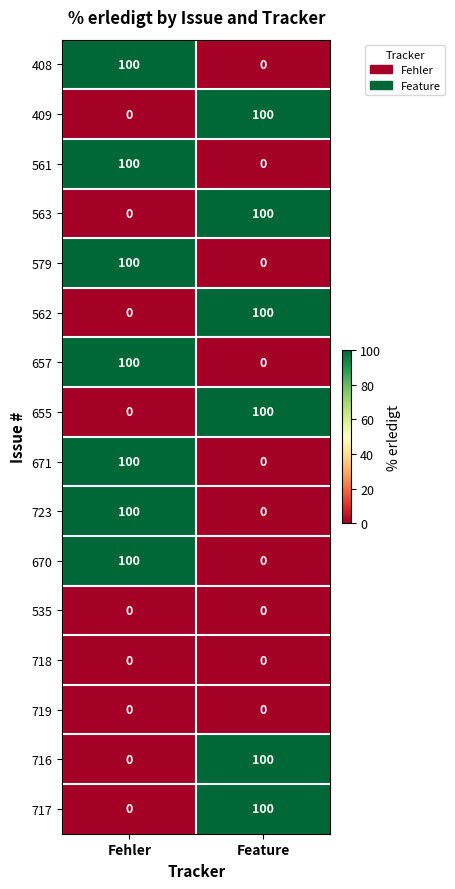

Rank the categories by 671 value from highest to lowest.

Fehler, Feature